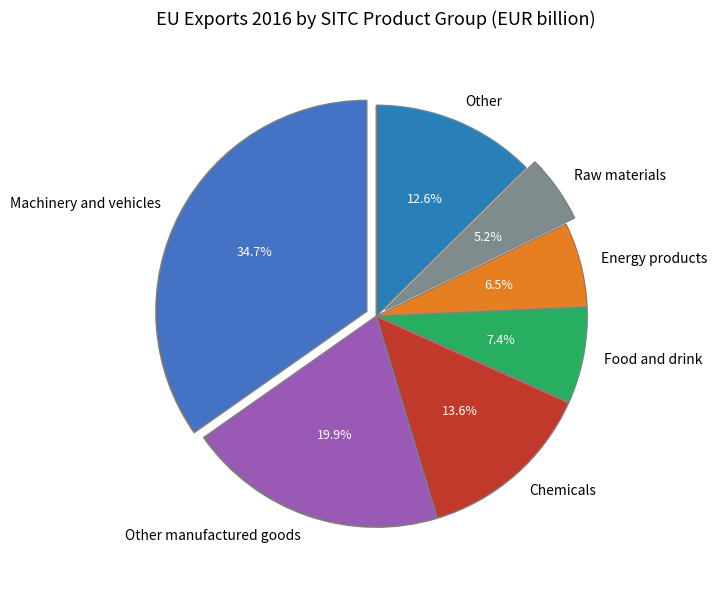

Between Raw materials and Energy products, which is larger?

Energy products